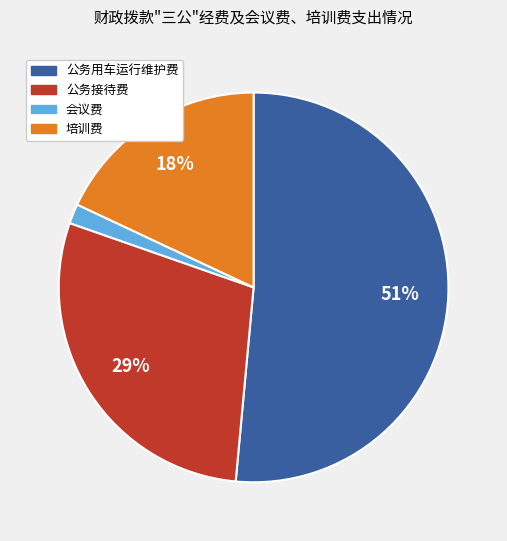

To the nearest percent, what is the average slice percentage?

25%